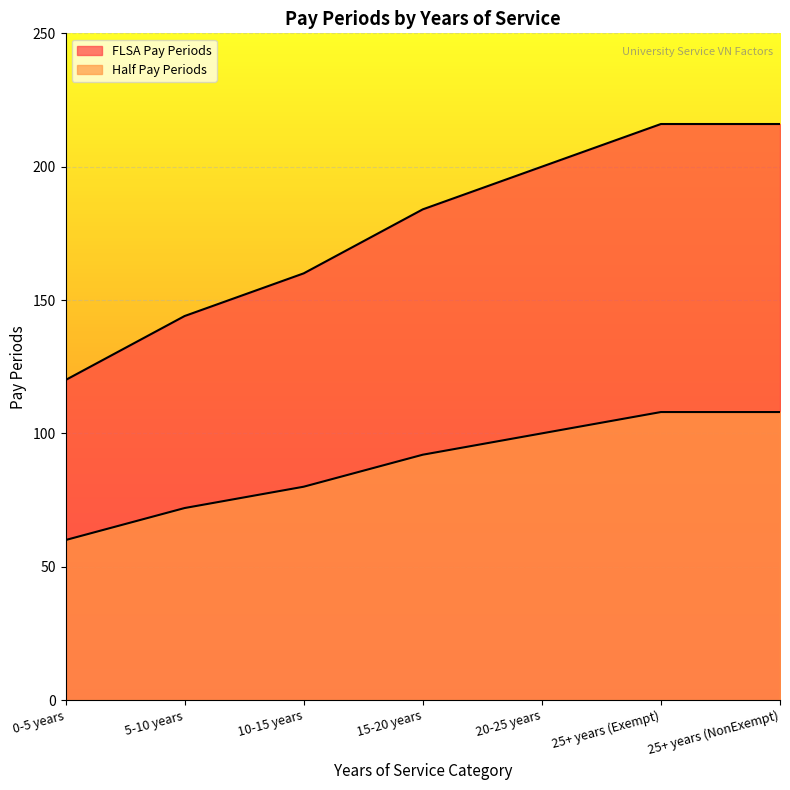

Rank the series at 25+ years (Exempt) from lowest to highest value.

Half Pay Periods, FLSA Pay Periods